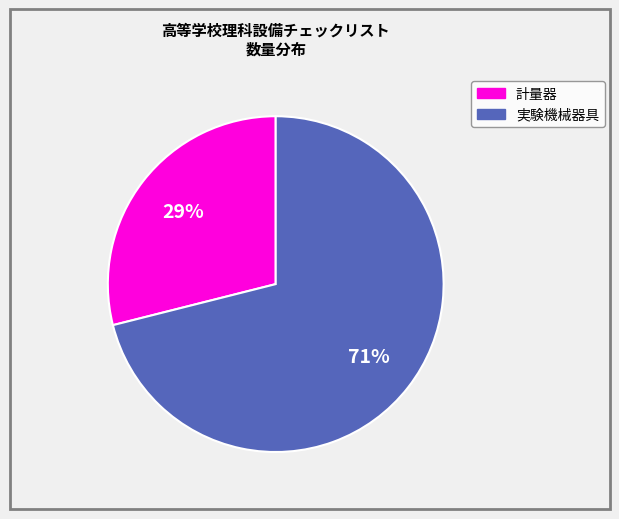

To the nearest percent, what is the difference between the largest and smallest slice percentages?

42%